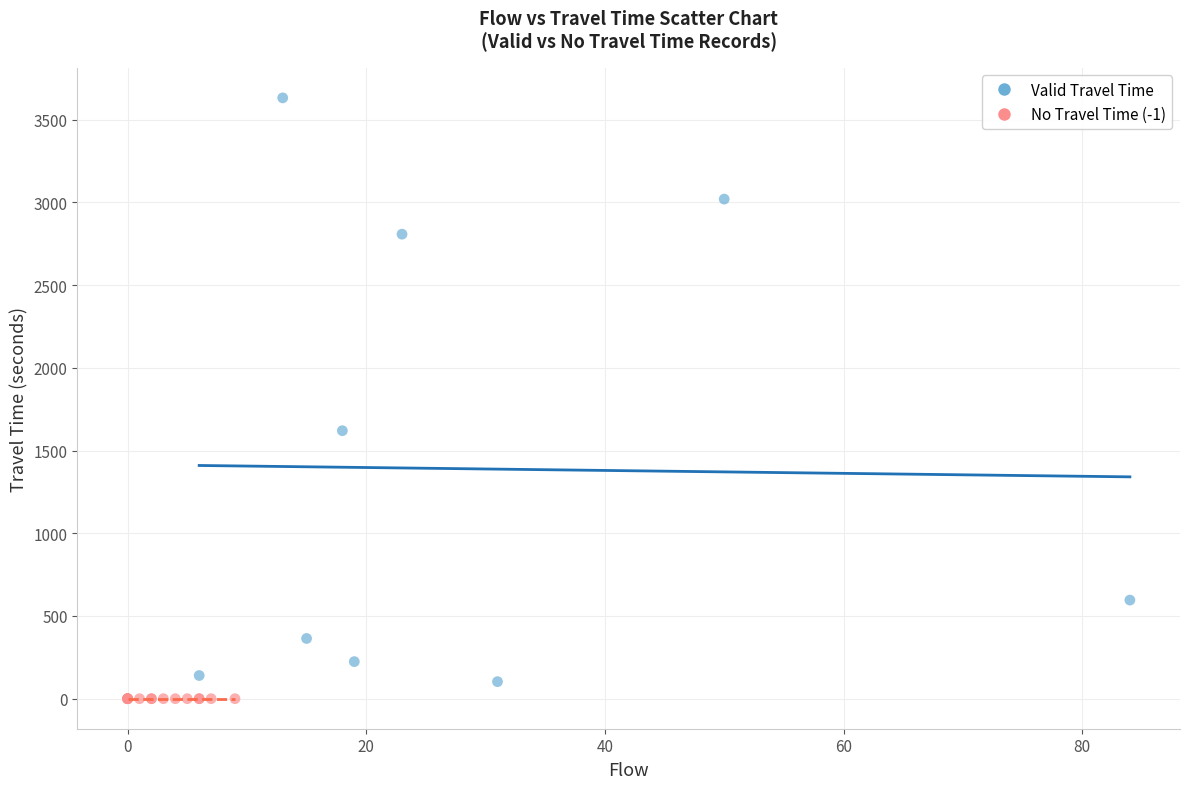

Which series reaches the maximum Y coordinate?

Valid Travel Time